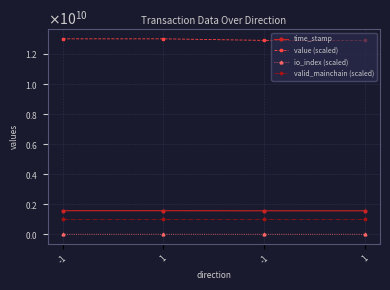

What is the difference between the highest and lowest values at 1?

13003208957